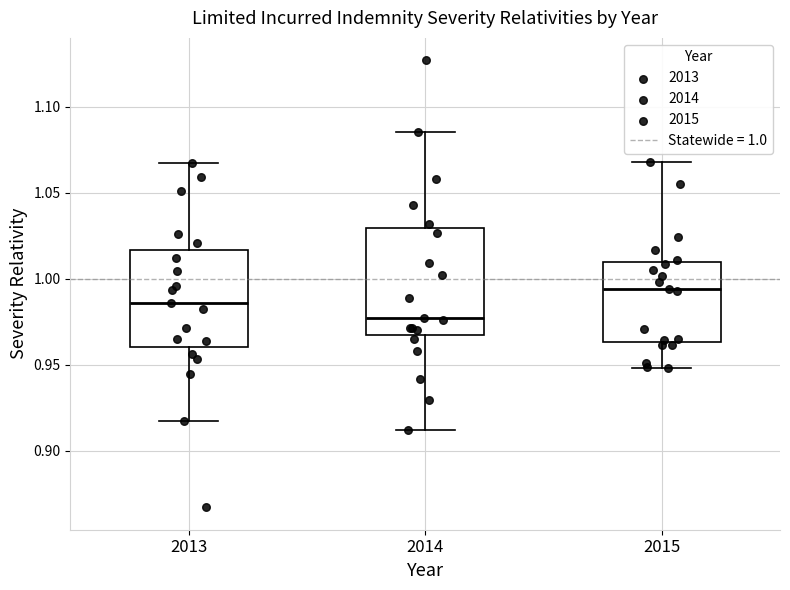

Which box has the lowest median line?

2014